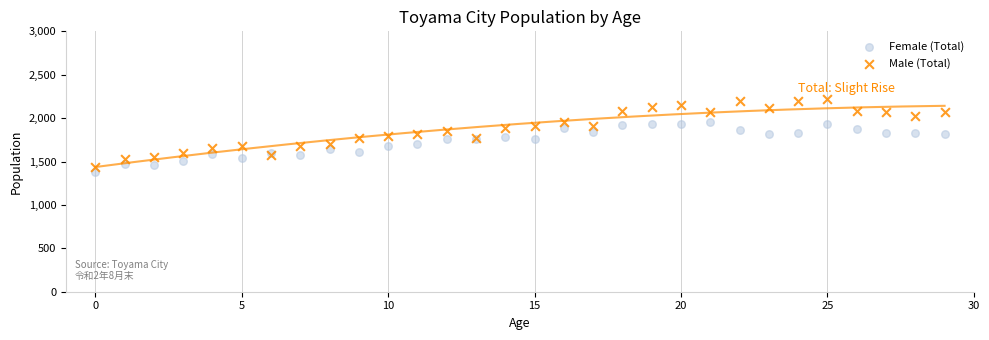

Which series reaches the maximum Y coordinate?

Male (Total)